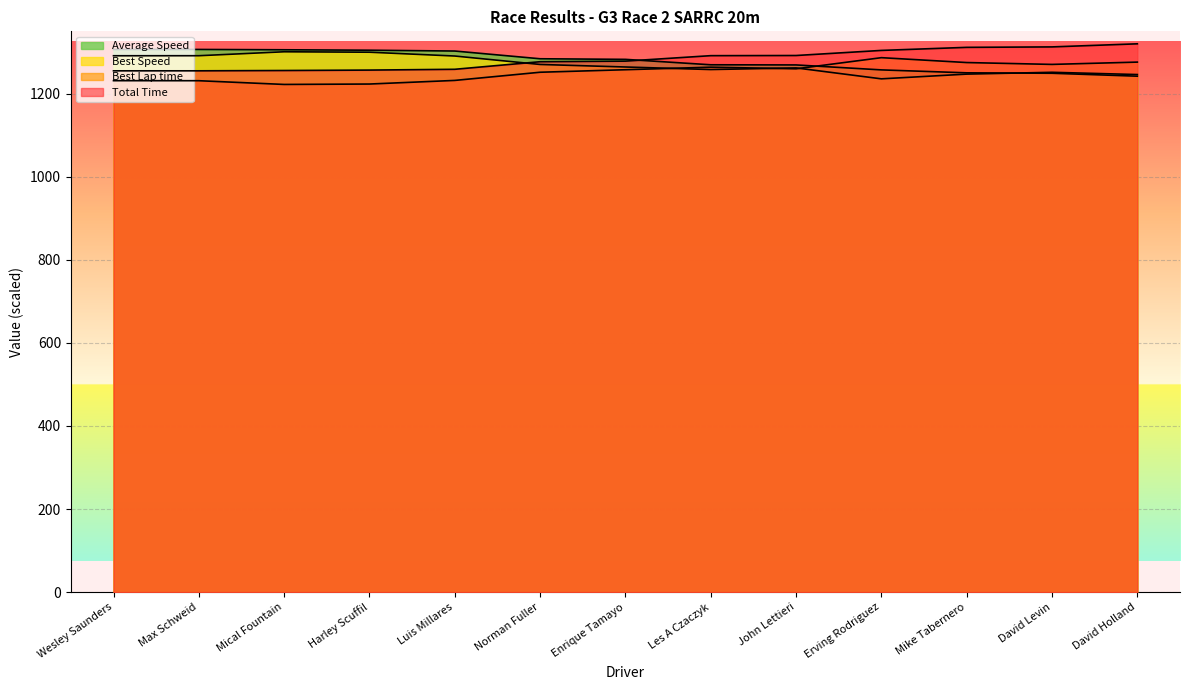

The value of Best Speed at Erving Rodriguez is 2058.9. True or false?

False